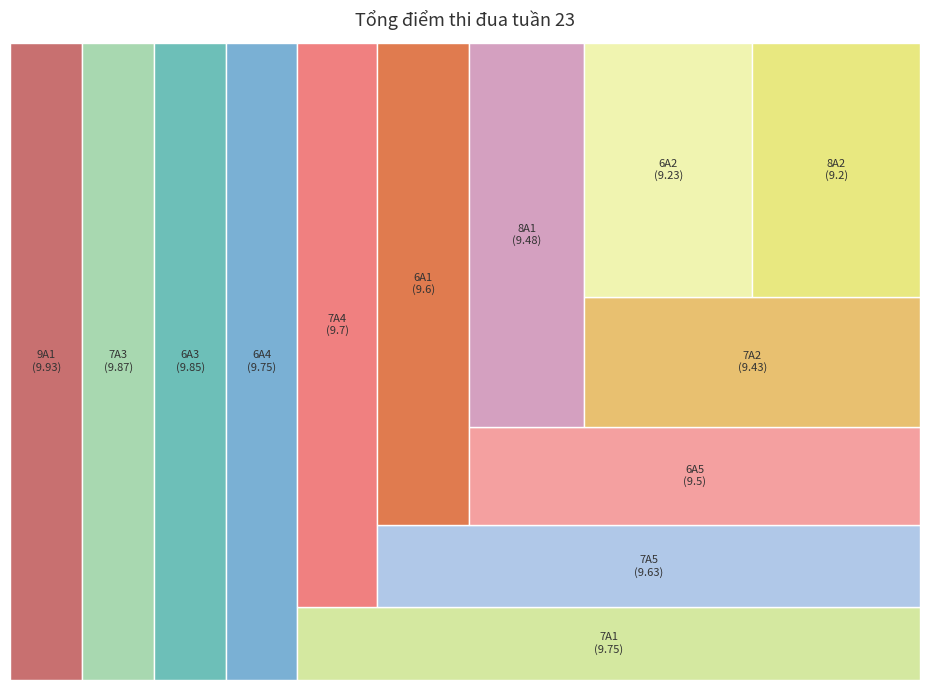

Rank the categories by value from highest to lowest.

9A1, 7A3, 6A3, 6A4, 7A1, 7A4, 7A5, 6A1, 6A5, 8A1, 7A2, 6A2, 8A2